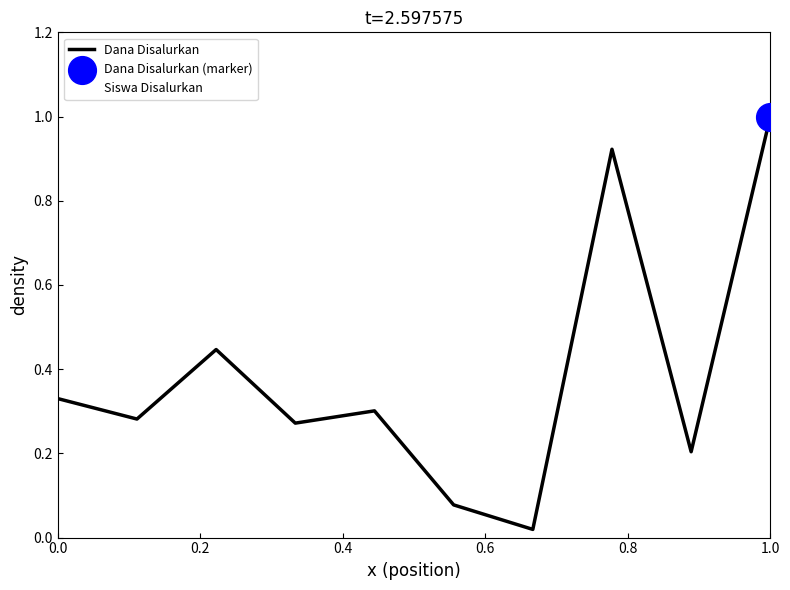

Which series has the largest range (max minus min)?

Siswa Disalurkan